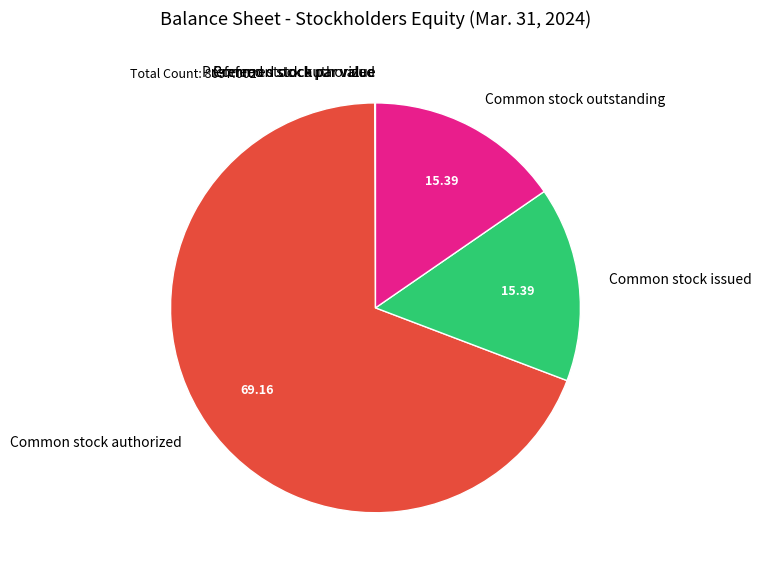

Between Common stock outstanding and Common stock authorized, which is larger?

Common stock authorized